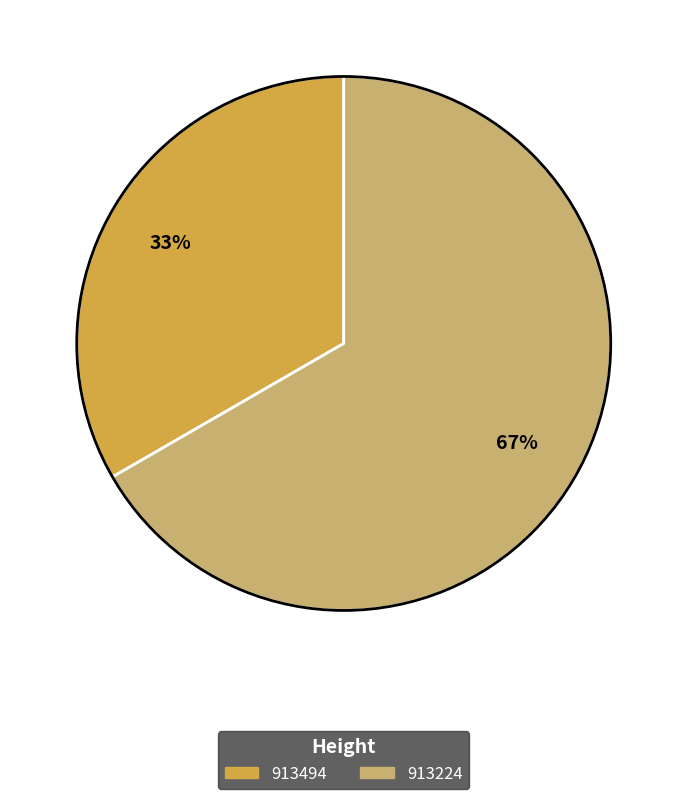

How many slices are in this pie chart?

2